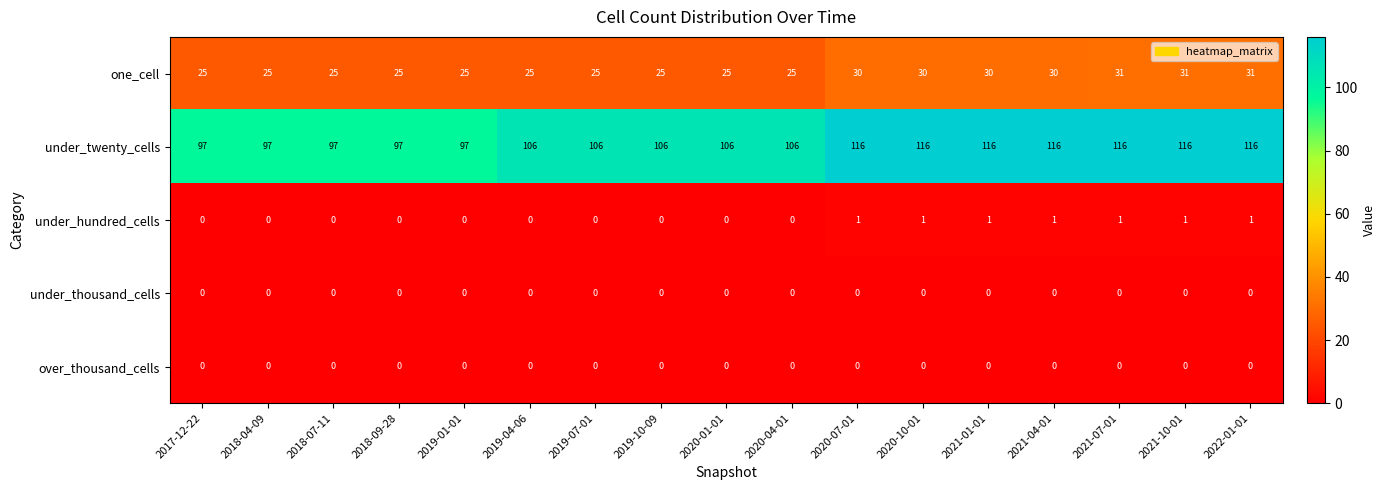

What is the greatest value displayed?

116